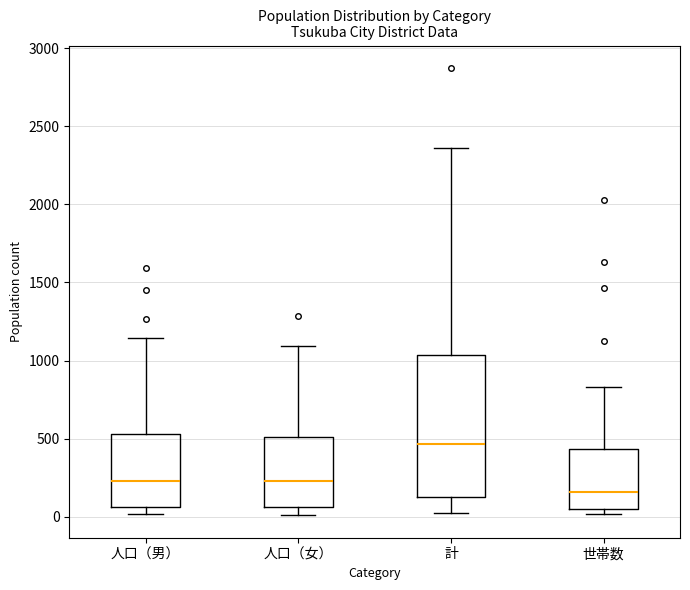

Which box is the tallest, from its lower edge to its upper edge?

計